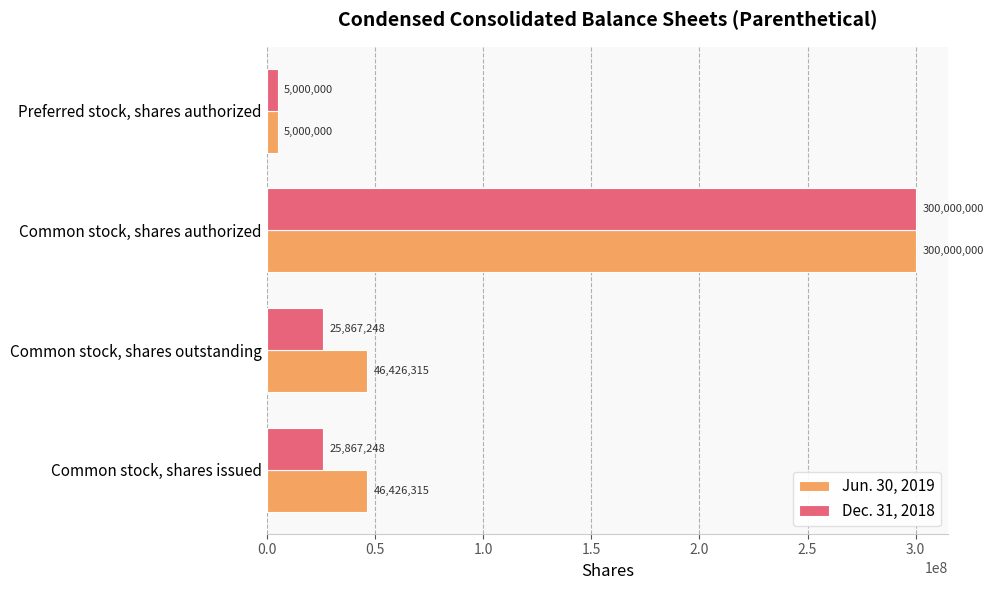

List the series in order of their overall mean, lowest first.

Dec. 31, 2018, Jun. 30, 2019